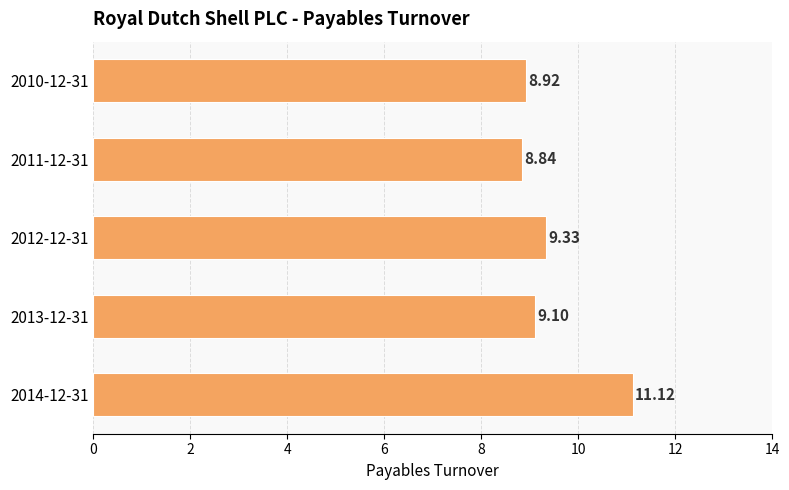

What is the ratio of the value at 2014-12-31 to the value at 2011-12-31?

1.3